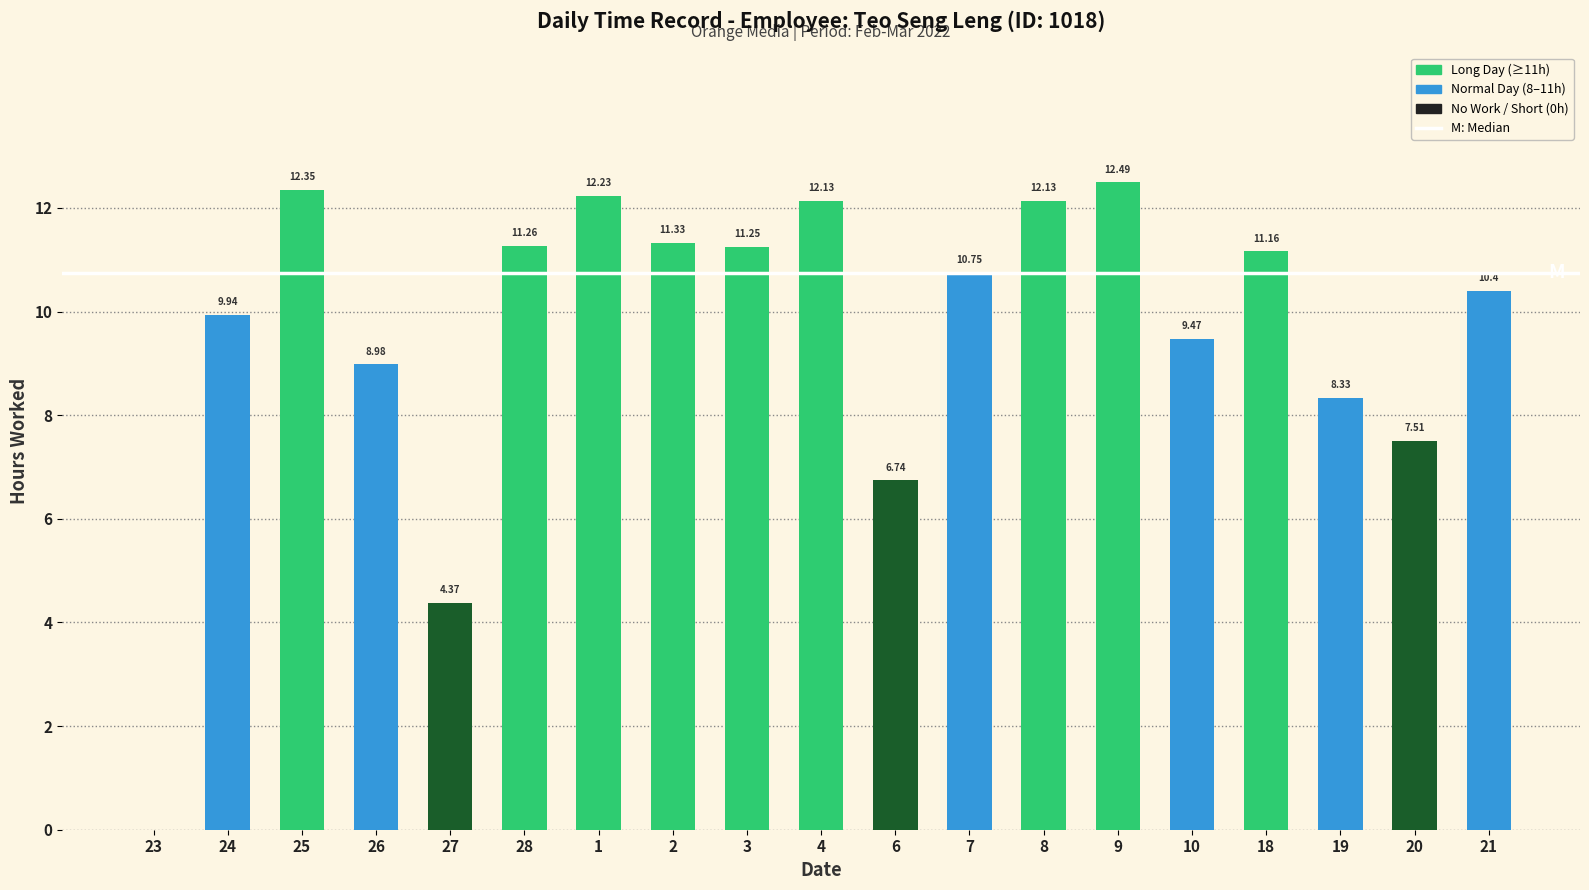

What is the sum of all values?

182.8